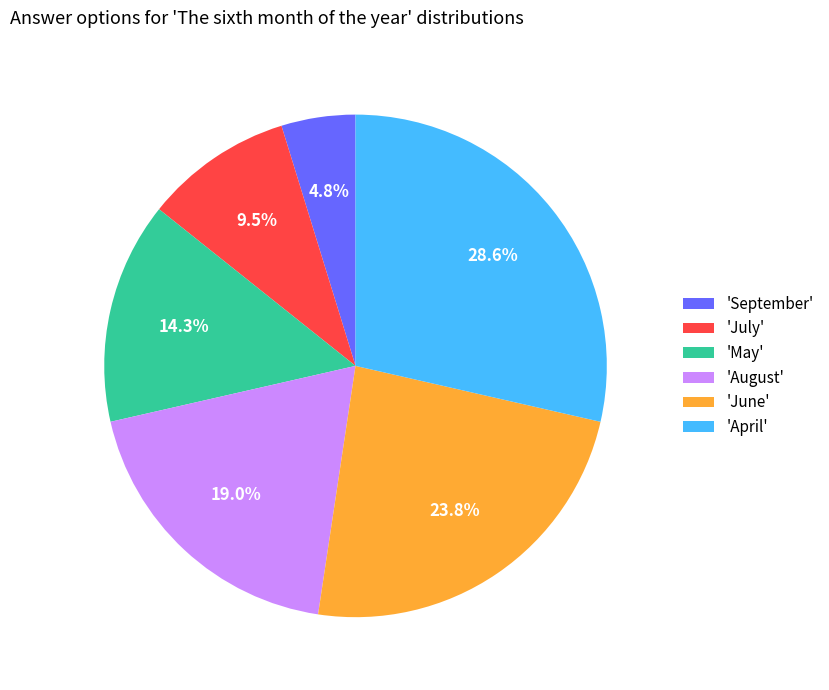

Combined, do 'June' and 'August' account for over 50%?

No